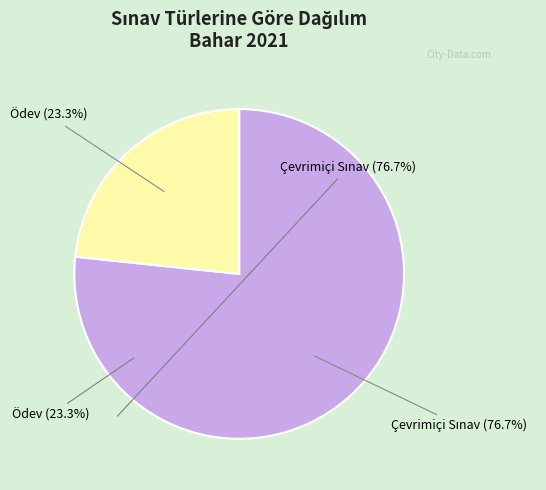

Is there a majority slice in this chart?

Yes